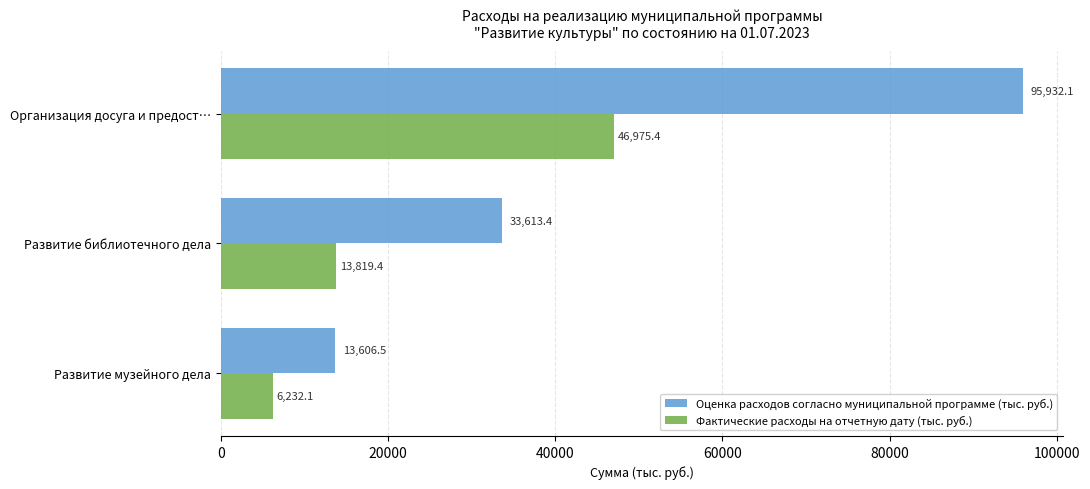

Rank the series by their average value, from highest to lowest.

Оценка расходов согласно муниципальной программе (тыс. руб.), Фактические расходы на отчетную дату (тыс. руб.)